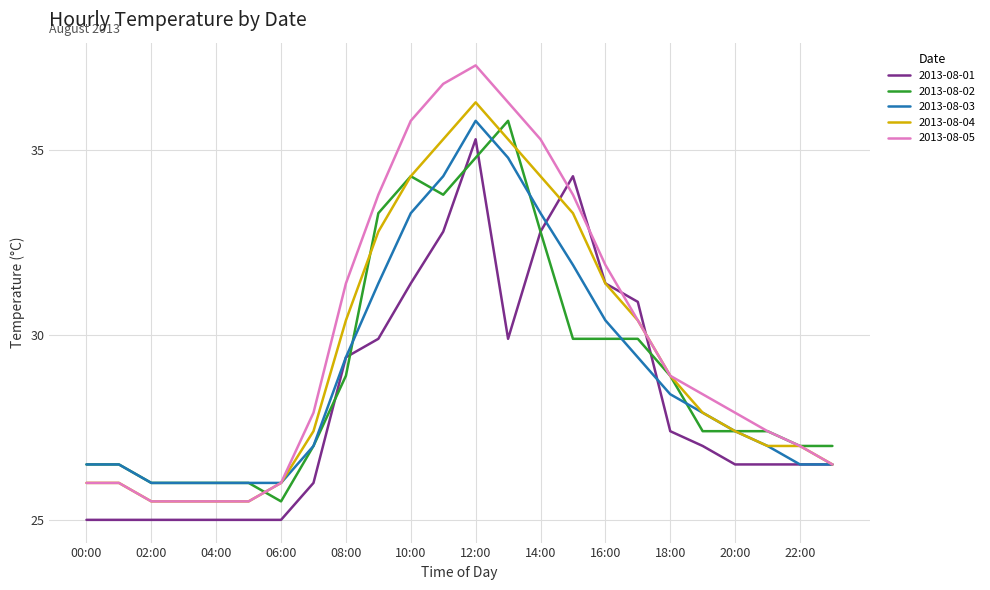

What is the minimum value for 2013-08-05?

25.5